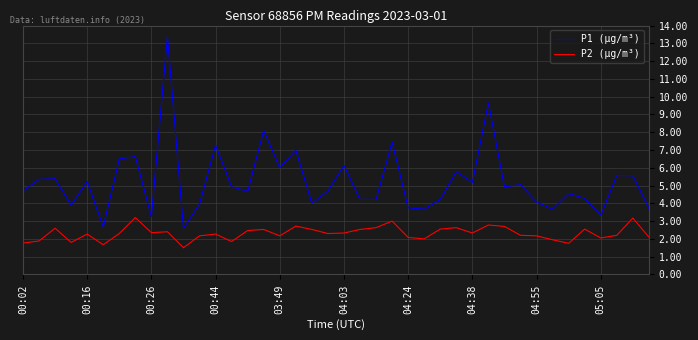

What are all the series names shown in the legend?

P1 (µg/m³), P2 (µg/m³)